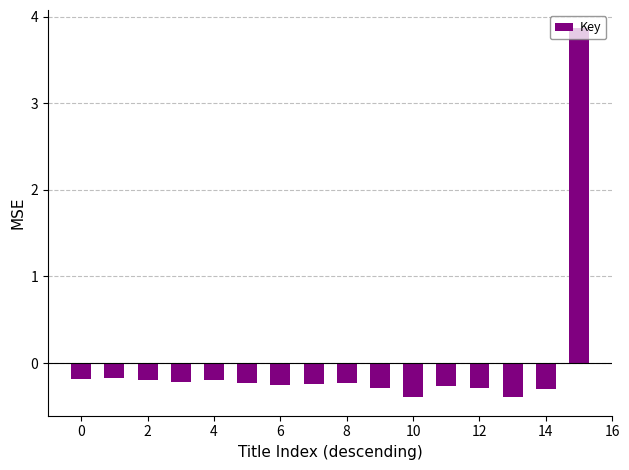

What is the difference between the maximum and minimum values?

4.3